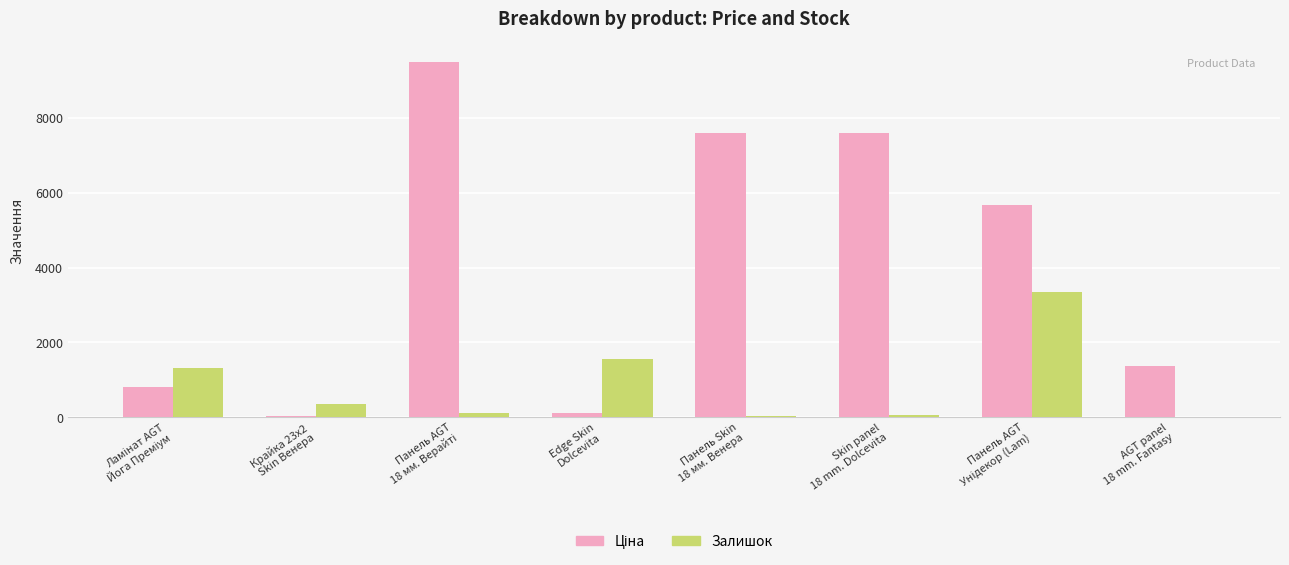

What is the sum of all Залишок values?

6824.0